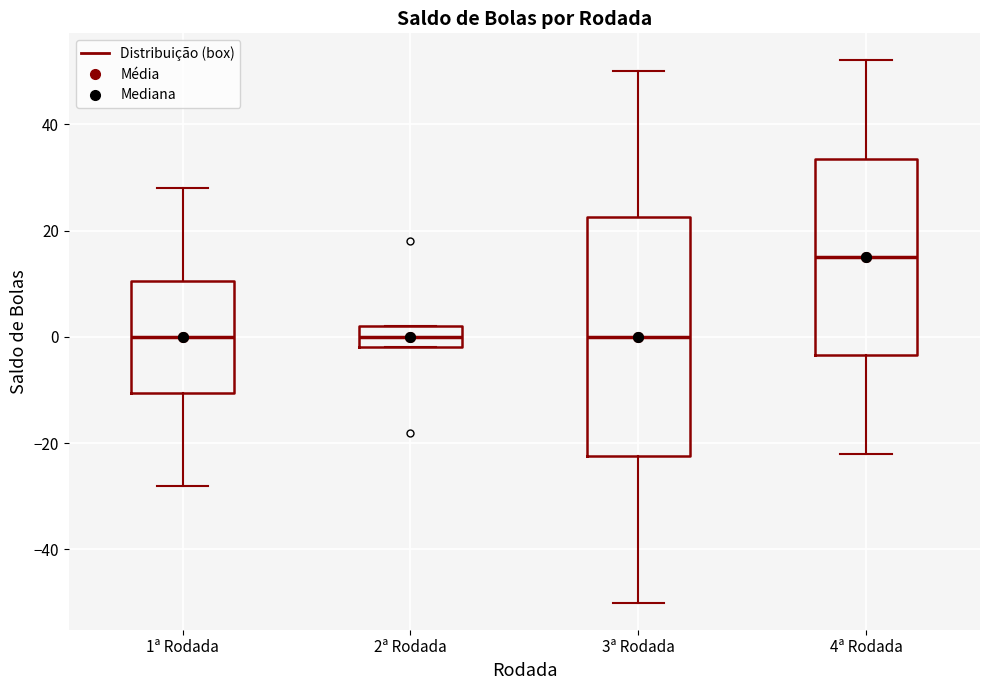

Reading left to right, read every box against the y-axis: the position of its median line, the range the box covers, and the ends of its whiskers. The values are not printed on the chart, so give them approximately, as read against the axis.

1ª Rodada: median 0, box -10 to 10, whiskers -28 to 28
2ª Rodada: median 0, box -2 to 2, whiskers -2 to 2
3ª Rodada: median 0, box -22 to 22, whiskers -50 to 50
4ª Rodada: median 16, box -4 to 34, whiskers -22 to 52